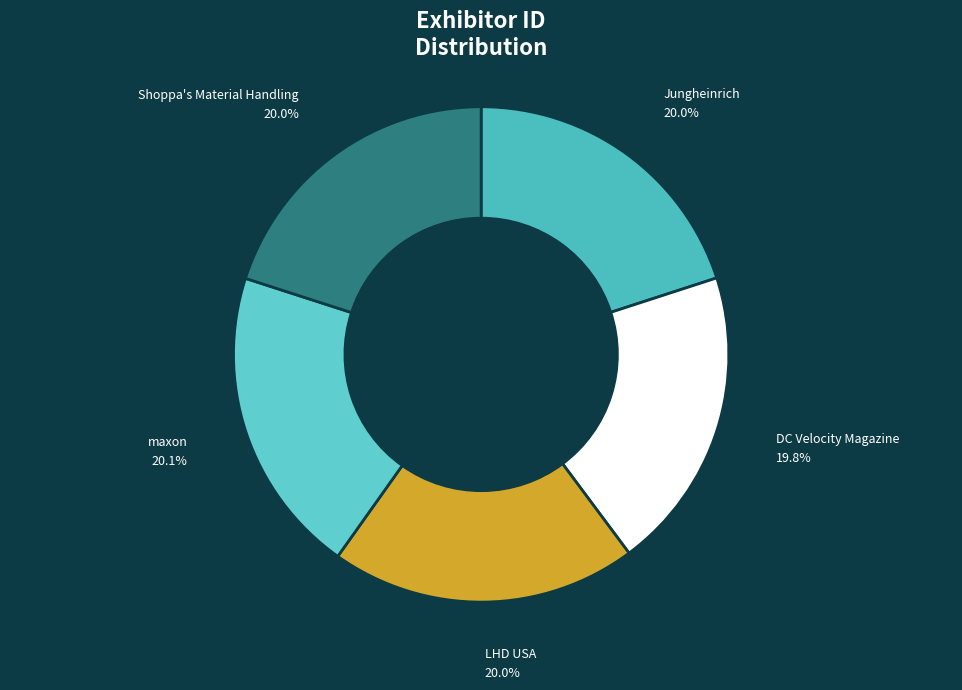

How many segments does this pie chart have?

5